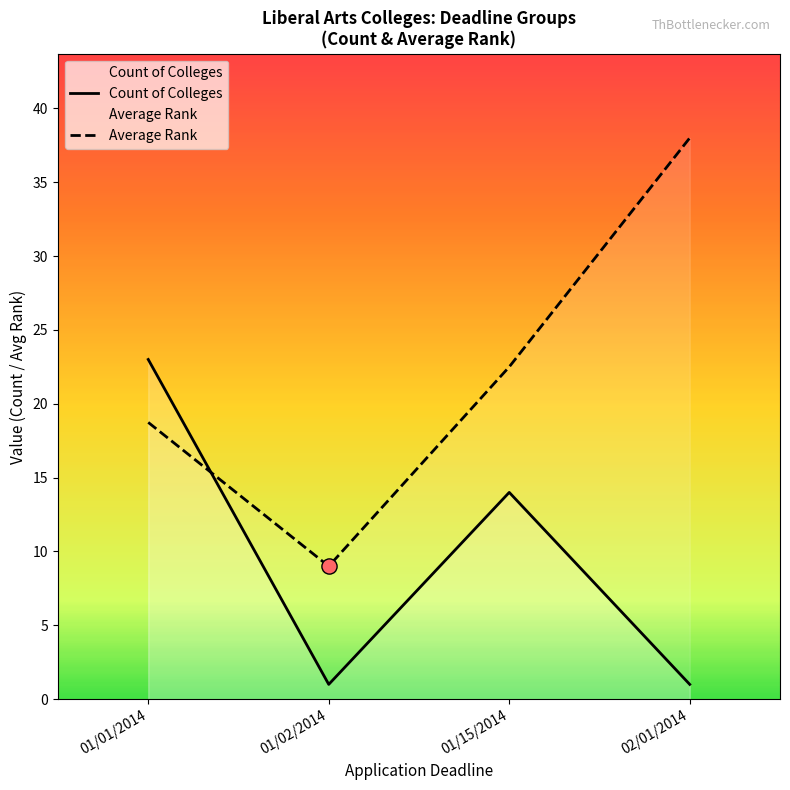

Is the value of Average Rank at 01/02/2014 greater than the value of Count of Colleges at 01/02/2014?

Yes